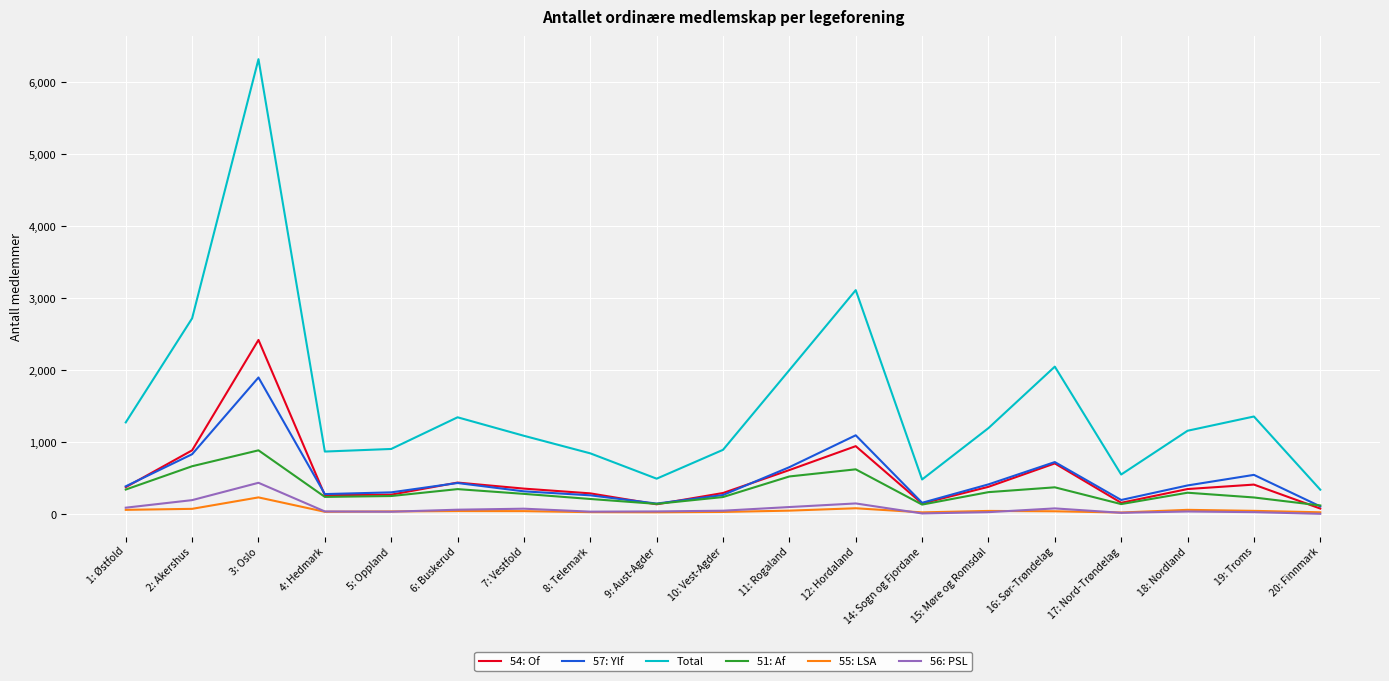

What is the maximum value shown in the chart?

6322